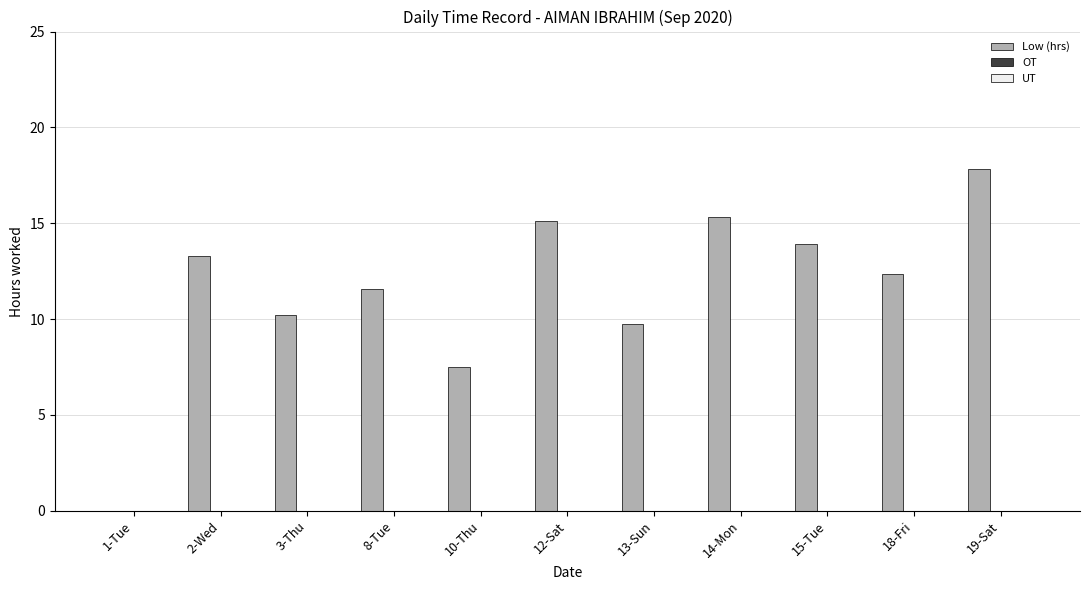

Are the bars grouped side by side (vs. stacked)?

No